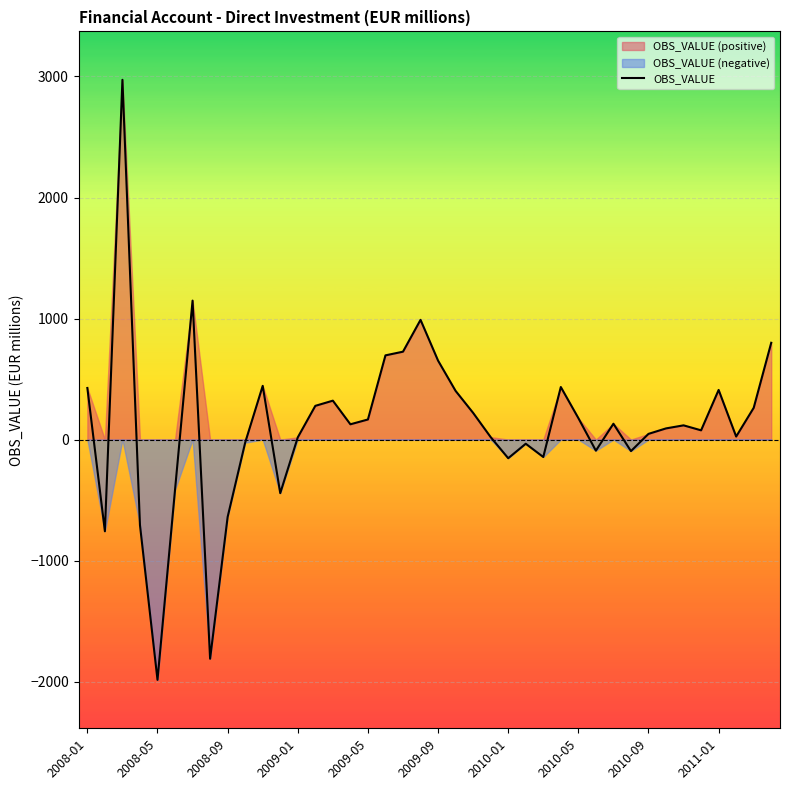

What is the highest value of the OBS_VALUE series?

2972.6